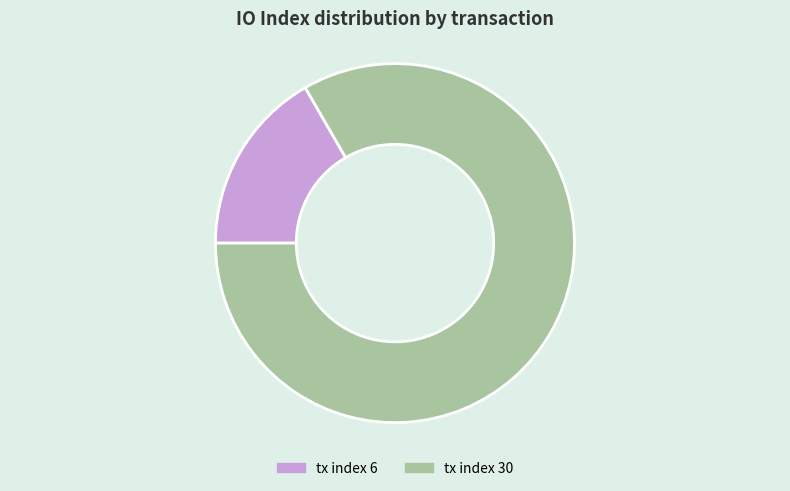

What is the smallest slice in the pie chart?

tx index 6